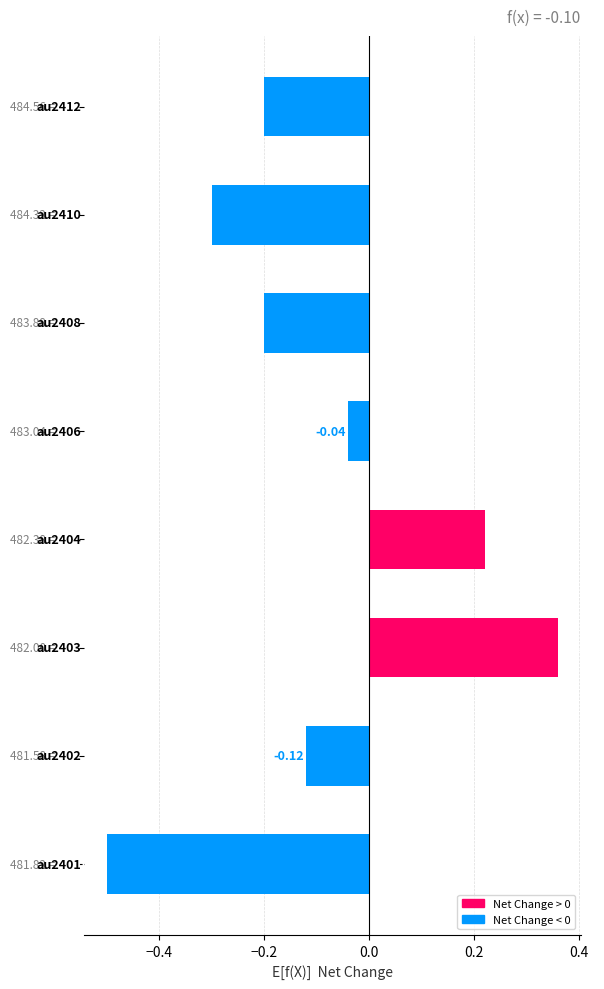

What is the difference between the second highest and minimum values?

0.7